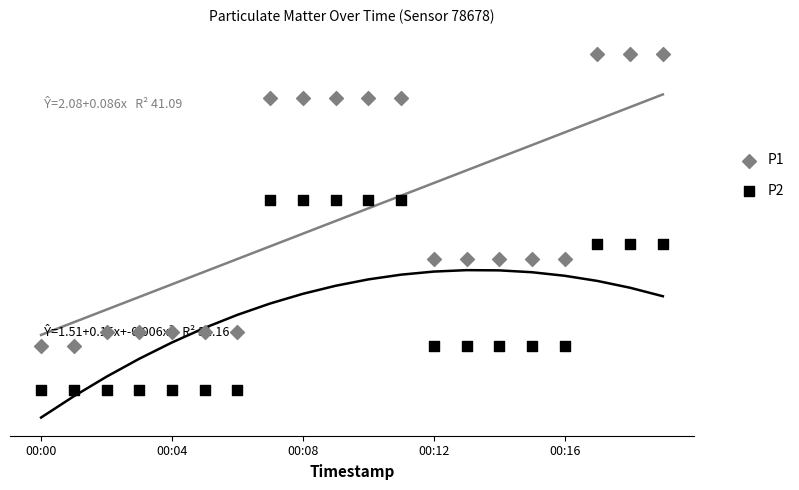

Which series has the largest Y range (max minus min)?

P1